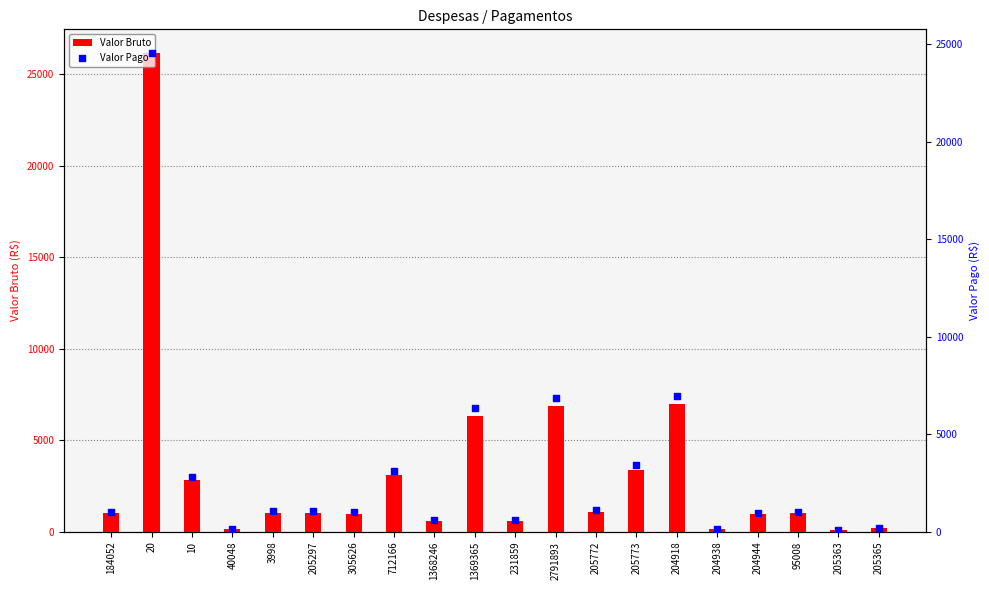

Is the value of Valor Bruto at 712166 greater than the value of Valor Pago at 1369365?

No